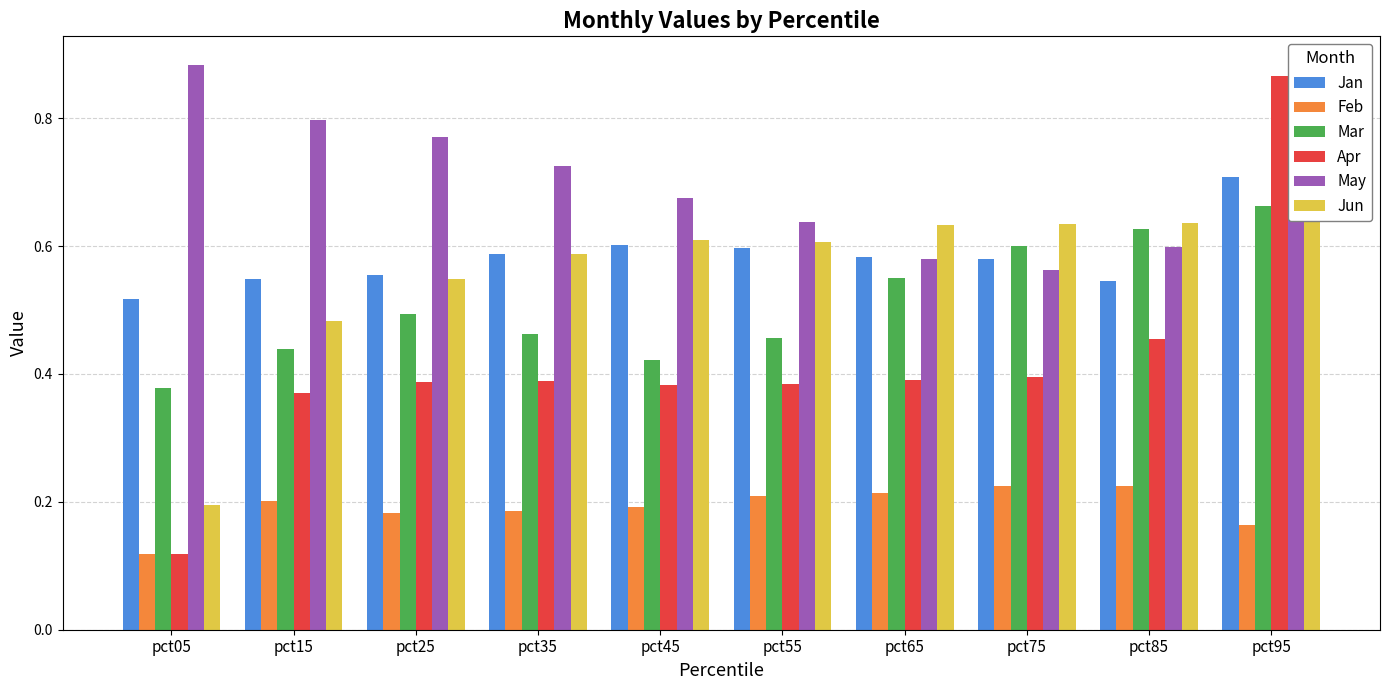

At which label does May reach its minimum?

pct75